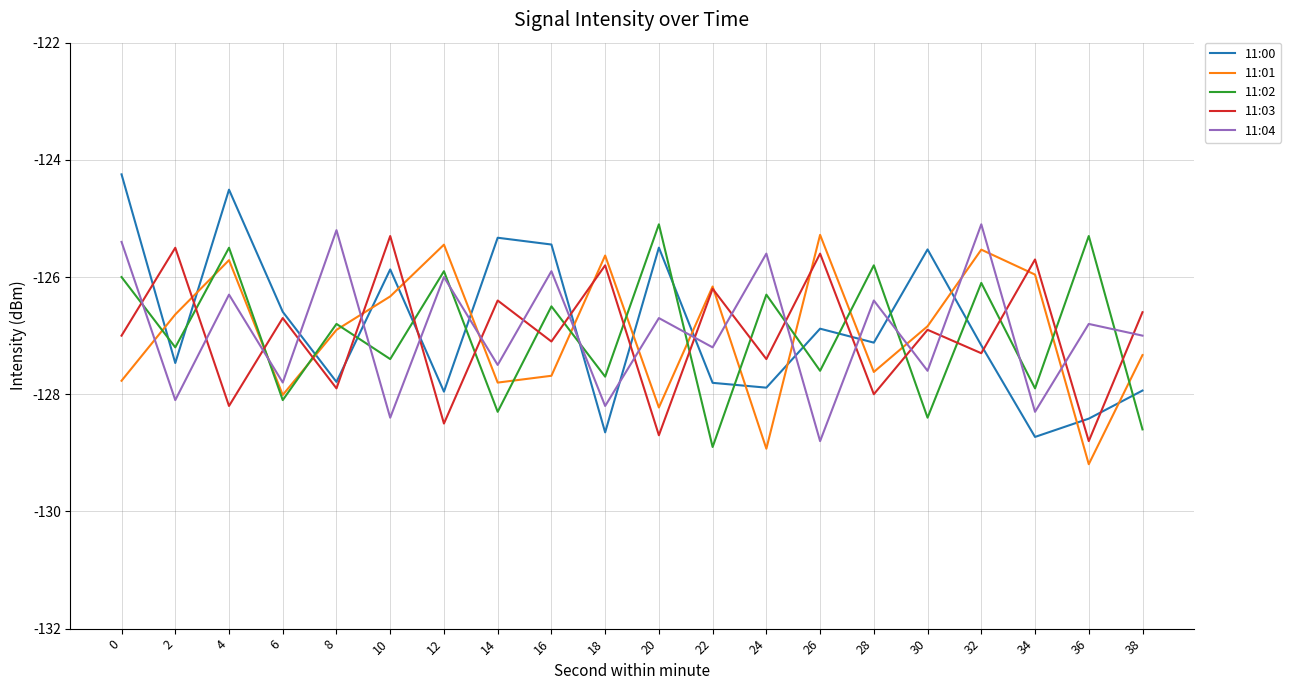

What is the difference between the highest and lowest values at 12?

3.1